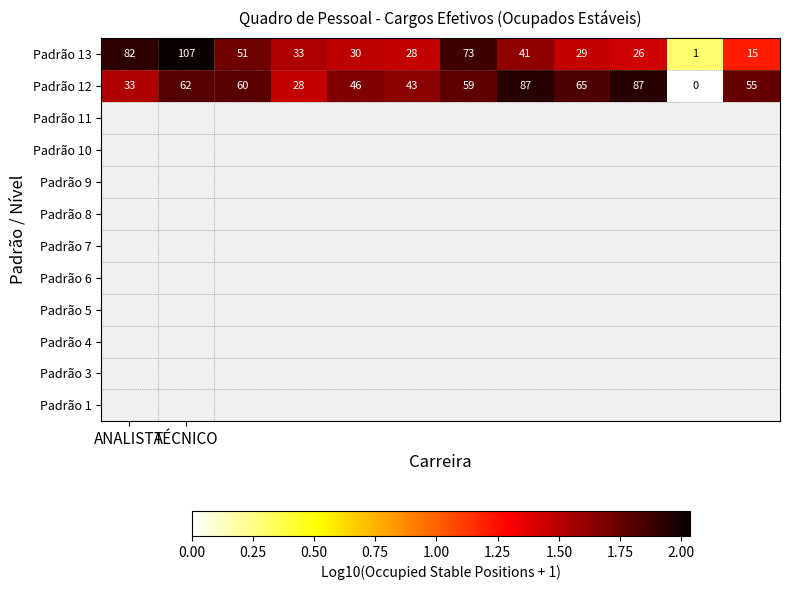

List the series in order of their peak value, highest first.

Padrão 13, Padrão 12